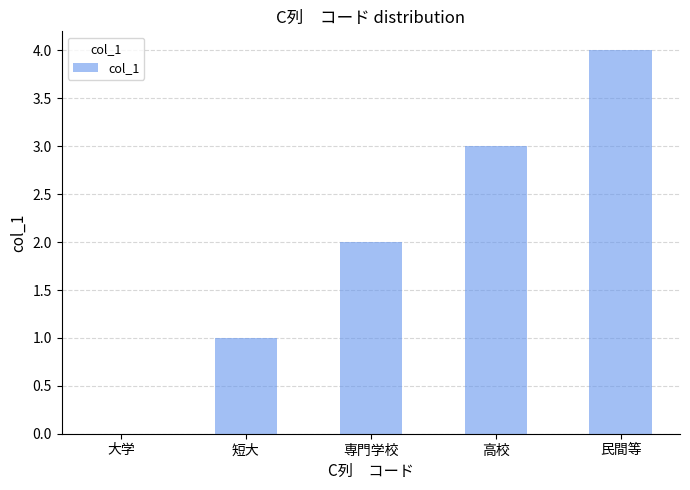

Are the bars horizontal?

No